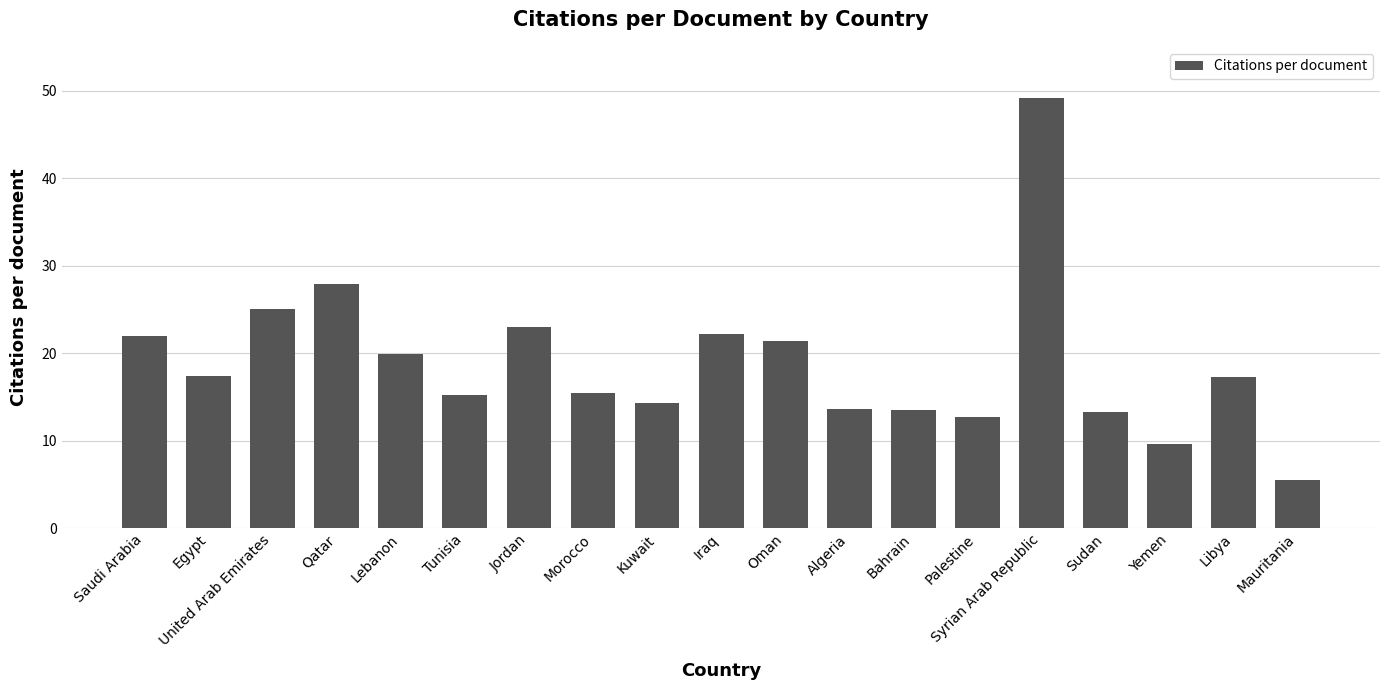

What is the average value?

18.9